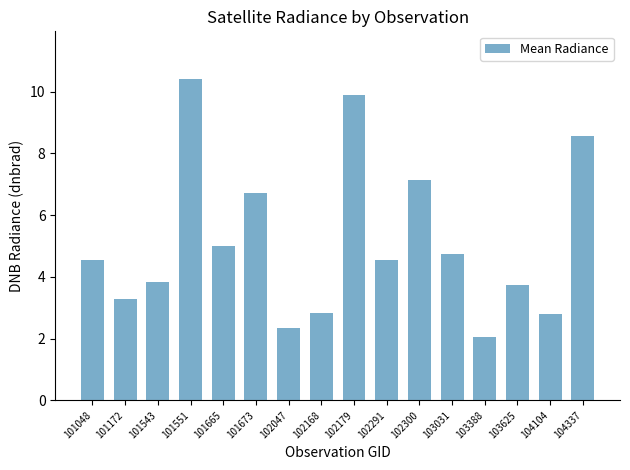

Reading left to right, list all the values displayed in this chart.

4.5	3.3	3.8	10.4	5.0	6.7	2.4	2.8	9.9	4.5	7.1	4.7	2.0	3.8	2.8	8.6